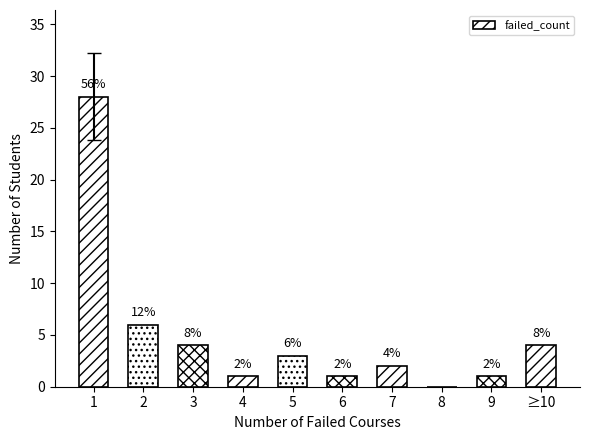

What is the change in value from 6 to 8?

-1